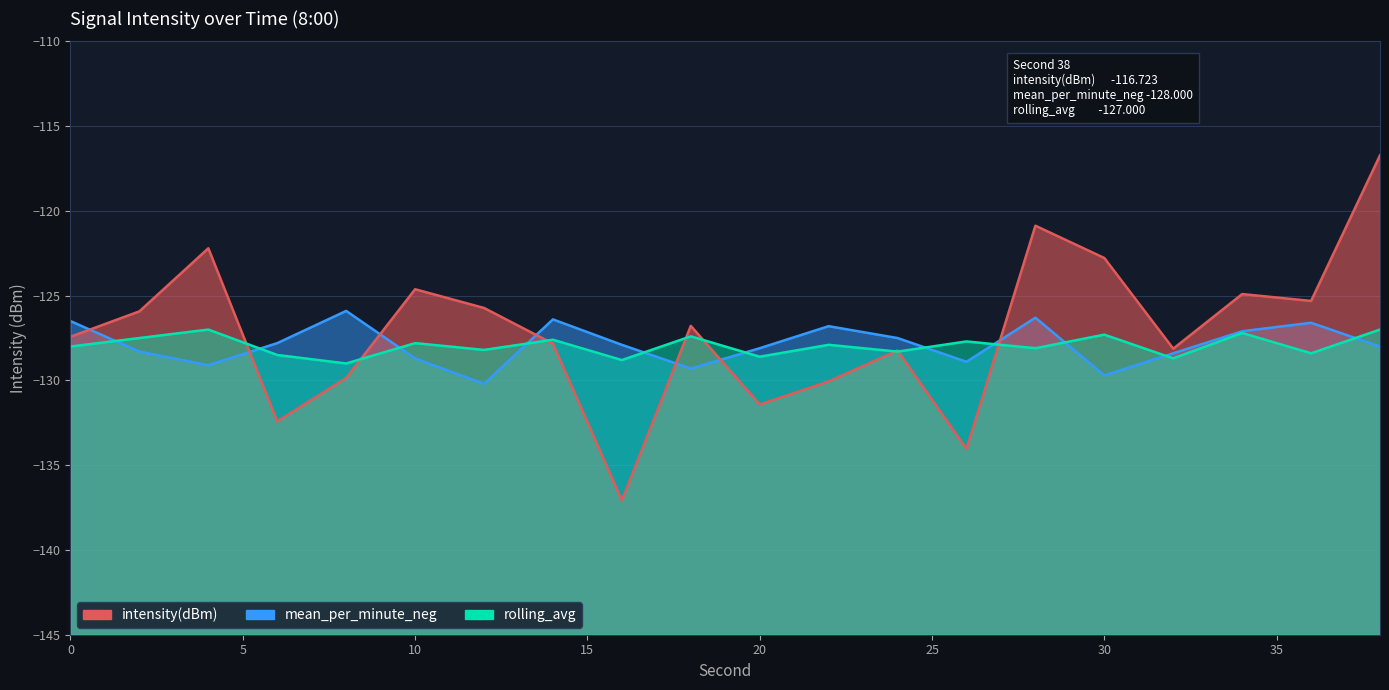

True or false: intensity(dBm) has more than 1 points higher than both neighbors.

True